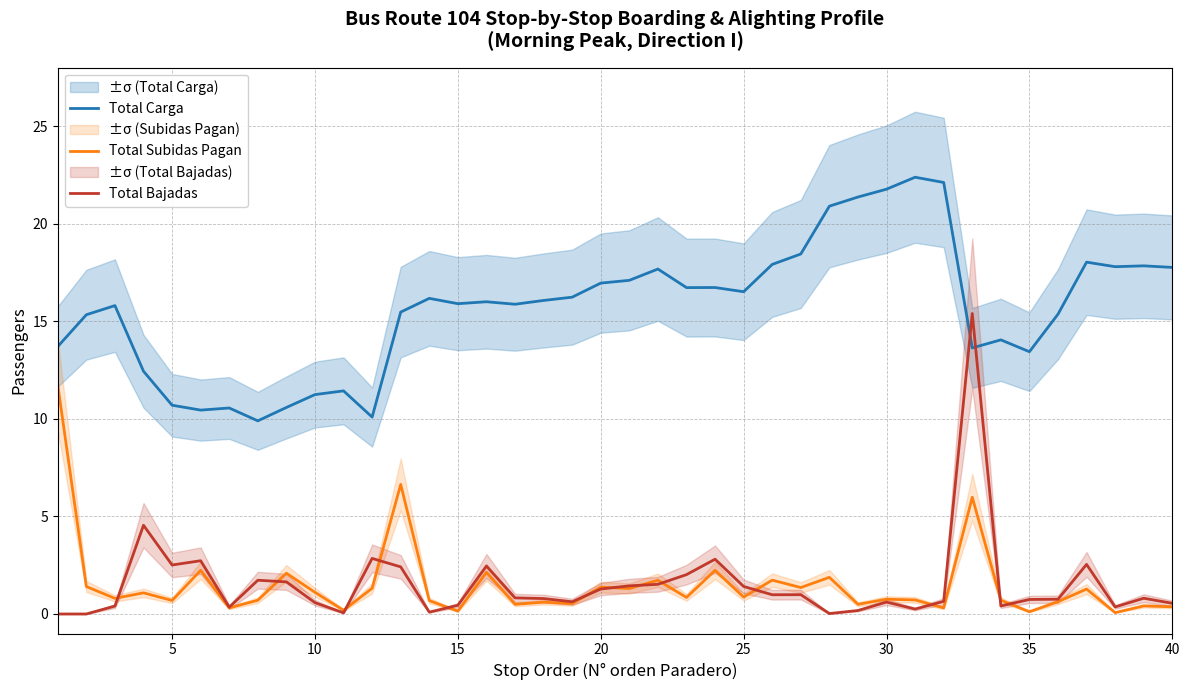

What is the value of the Total Bajadas point at the 40th from the left?

0.5